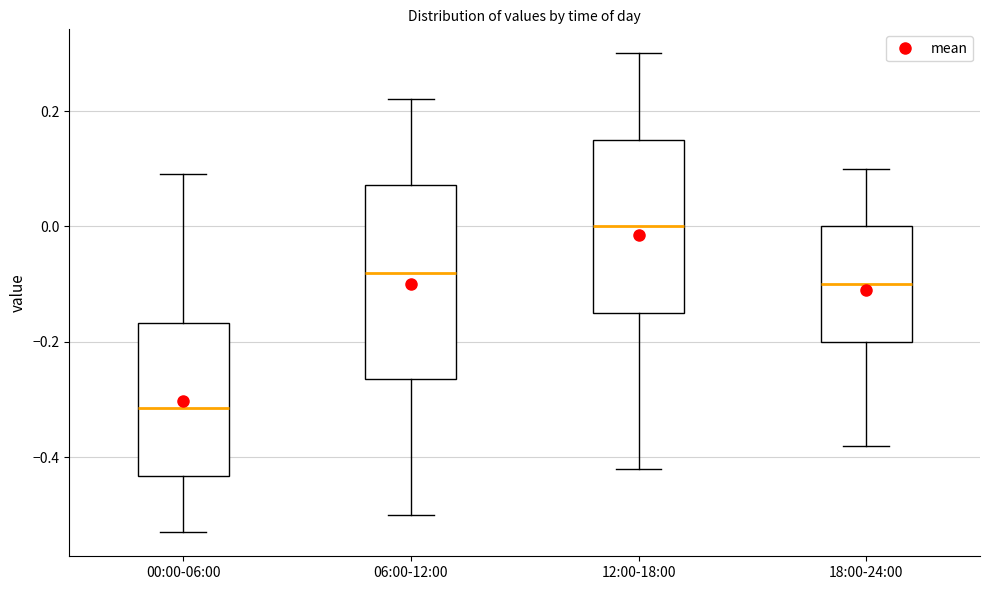

Which box's median line is the highest?

12:00-18:00